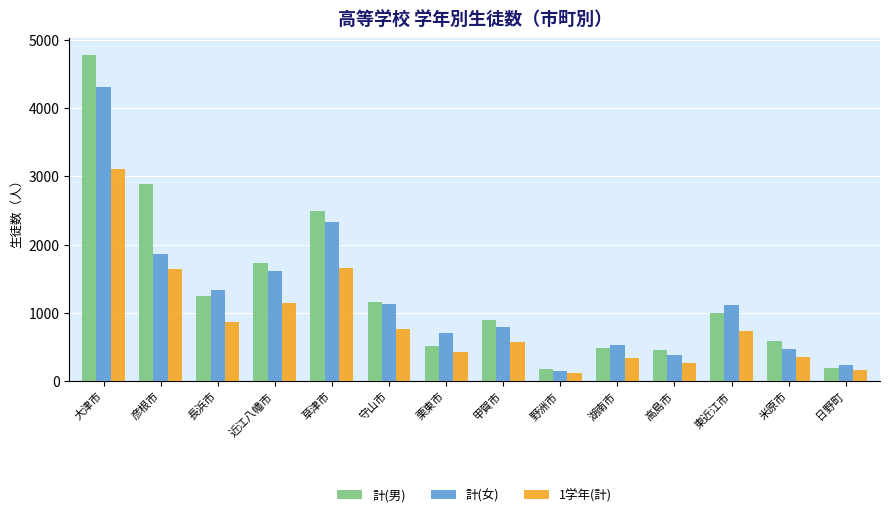

How many bars are there in total?

42